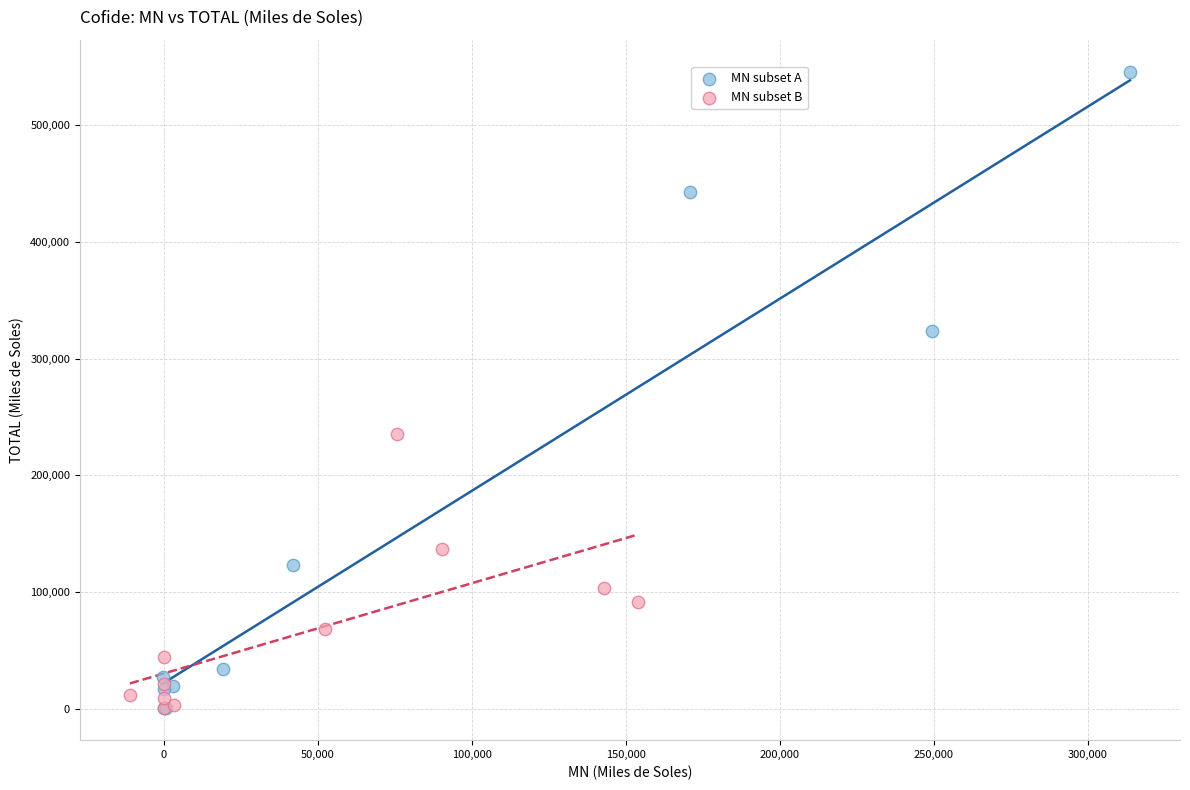

Which series reaches the maximum Y coordinate?

MN subset A